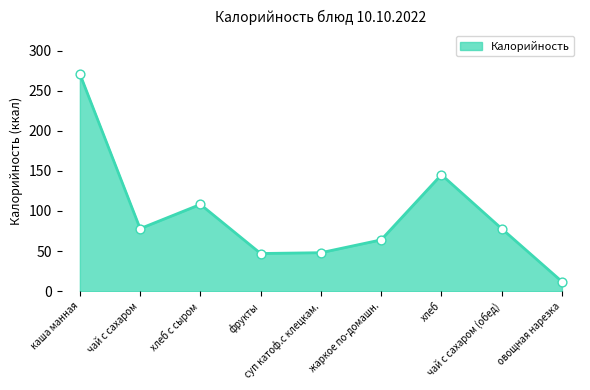

What is the ratio of the value at овощная нарезка to the value at чай с сахаром (обед)?

0.2